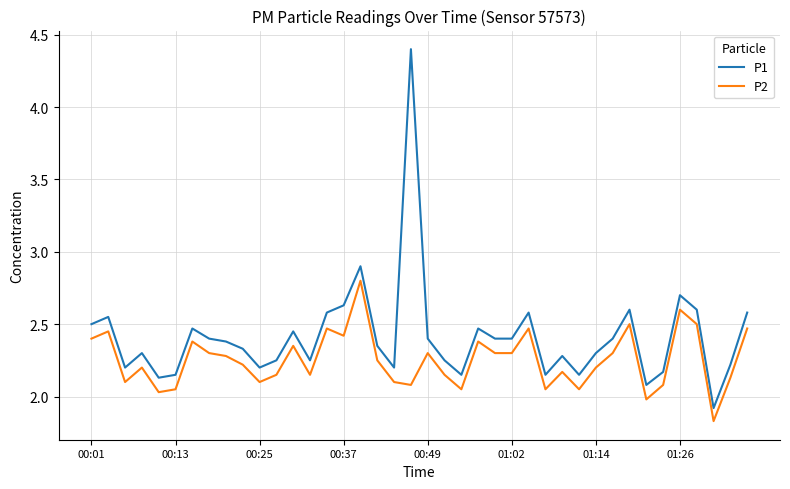

Which series has the largest range (max minus min)?

P1